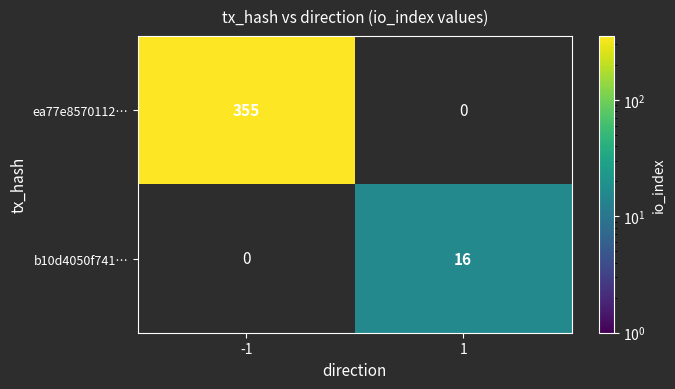

True or false: b10d4050f741… has a value of 16 at 1.

True